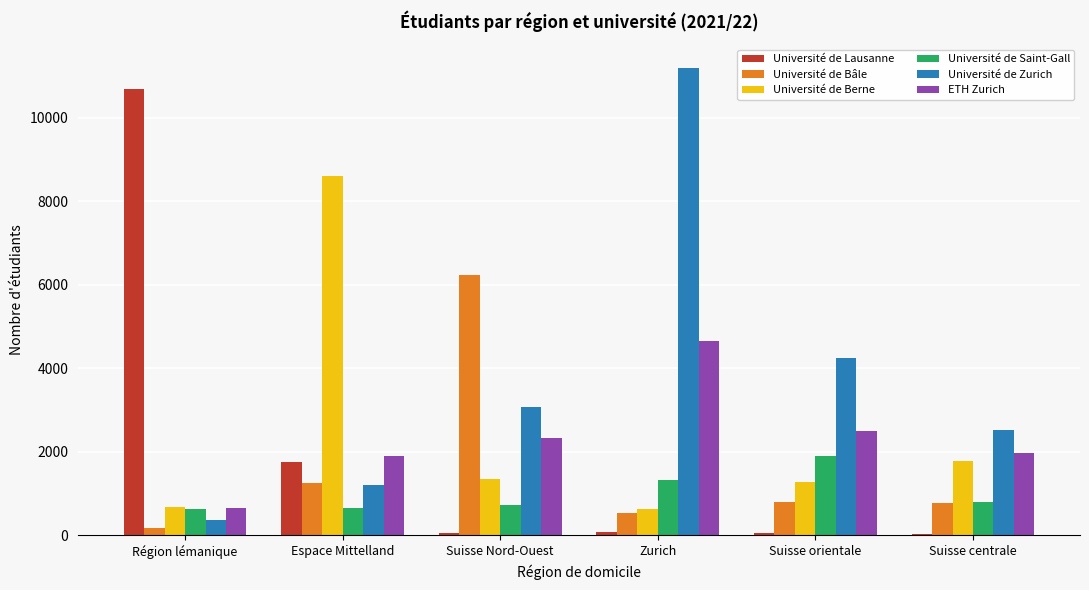

What is the approximate value of Université de Lausanne at Zurich?

69